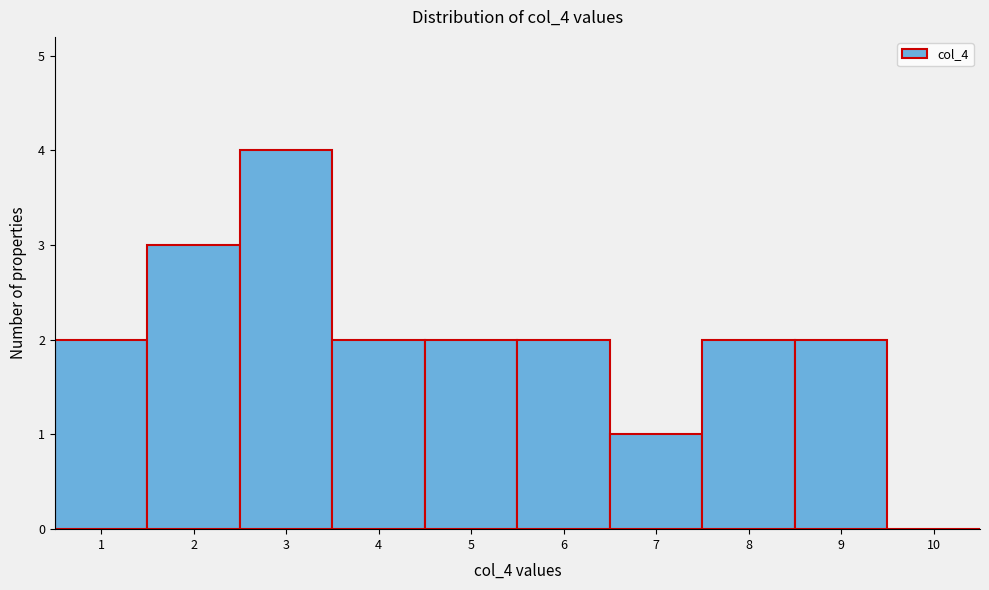

Which range on the x-axis has the tallest bar?

2.5 to 3.5